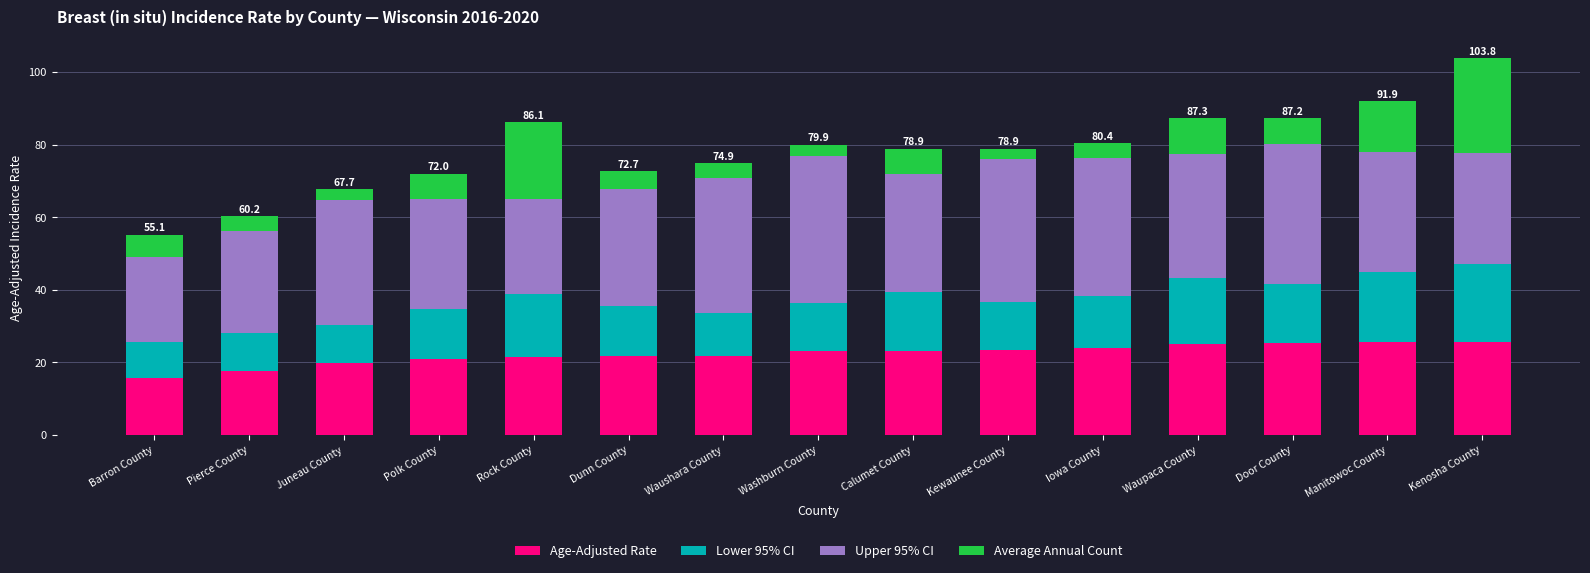

At which category is the sum across all series the highest?

Kenosha County